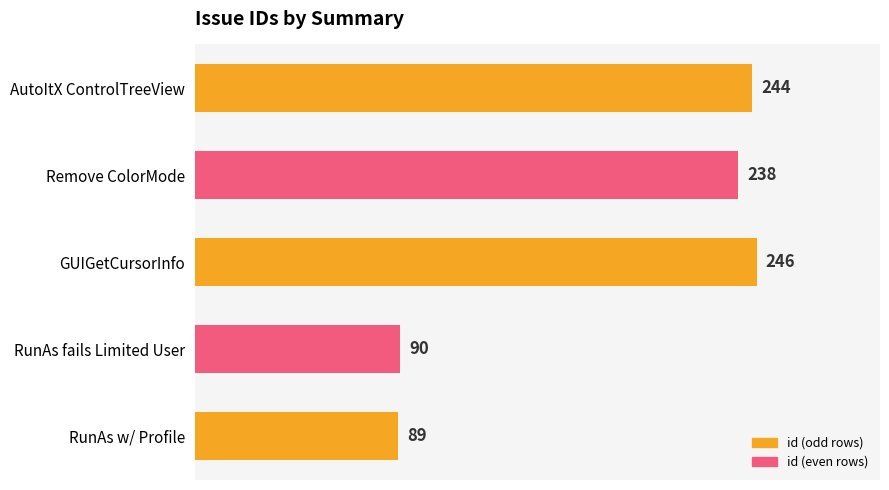

List the labels in order of value, smallest first.

RunAs w/ Profile, RunAs fails Limited User, Remove ColorMode, AutoItX ControlTreeView, GUIGetCursorInfo